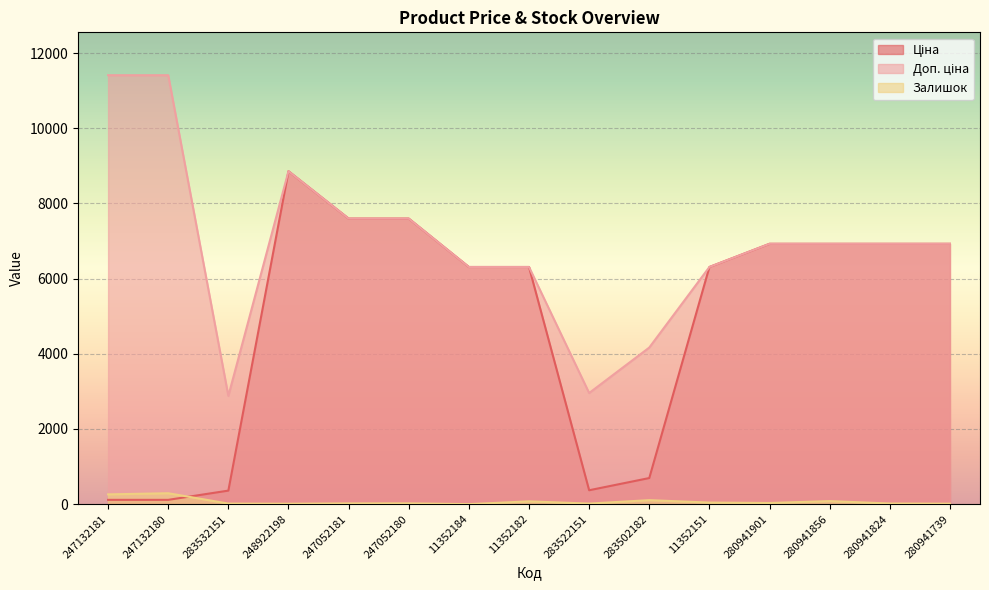

Rank the series by their maximum value, from highest to lowest.

Доп. ціна, Ціна, Залишок